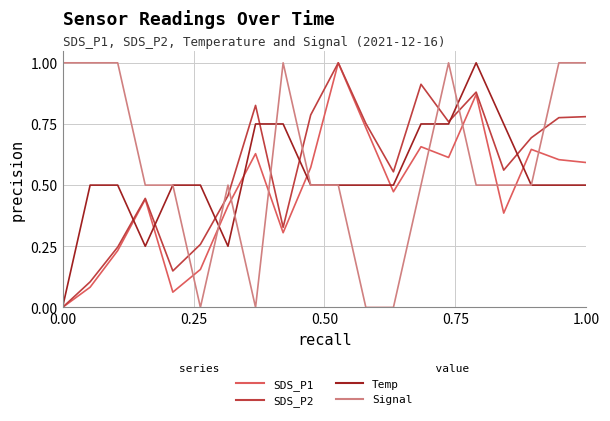

Which series has the largest total across all categories?

Signal